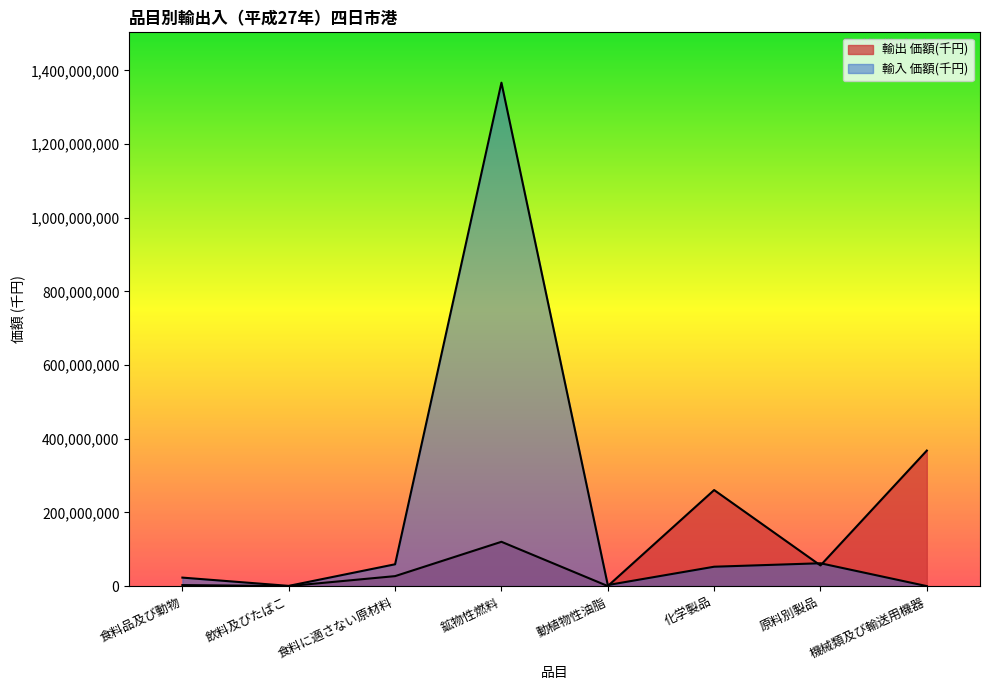

Reading left to right, transcribe all the data shown in this chart.

輸出 価額(千円): 食料品及び動物=2815257	飲料及びたばこ=100738	食料に適さない原材料=27130618	鉱物性燃料=120322951	動植物性油脂=156642	化学製品=260798397	原料別製品=56136233	機械類及び輸送用機器=367934864
輸入 価額(千円): 食料品及び動物=23080237	飲料及びたばこ=649083	食料に適さない原材料=59281093	鉱物性燃料=1366687052	動植物性油脂=2910438	化学製品=52652734	原料別製品=62047058	機械類及び輸送用機器=0